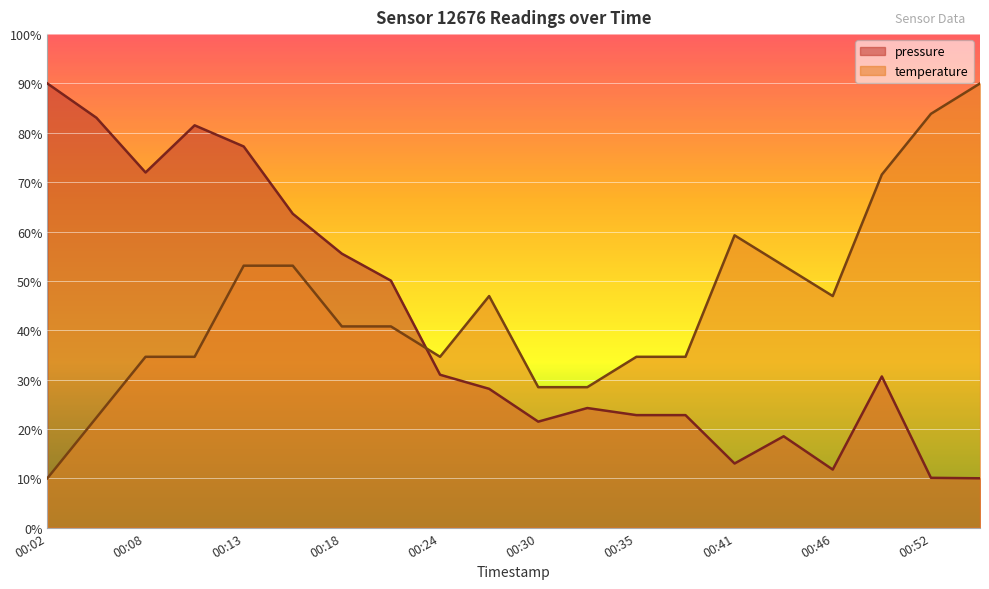

List the series in order of their overall mean, lowest first.

pressure, temperature